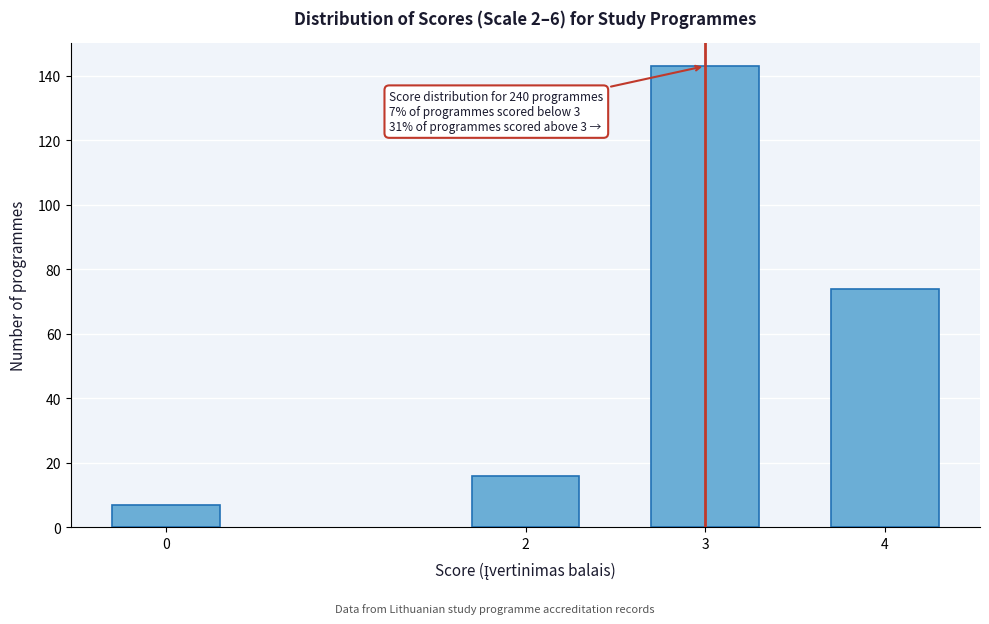

Reading left to right, transcribe all the data shown in this chart.

0=7	2=16	3=143	4=74